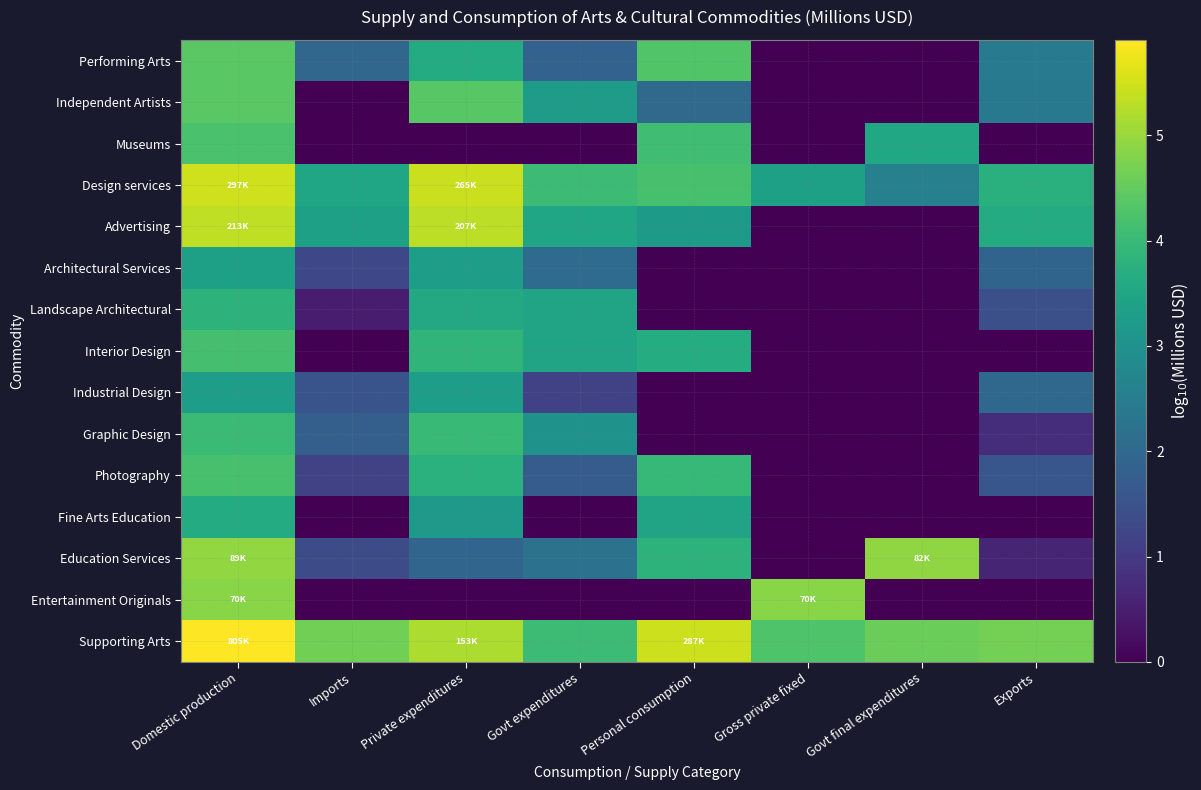

What is the maximum value shown in the chart?

5.9